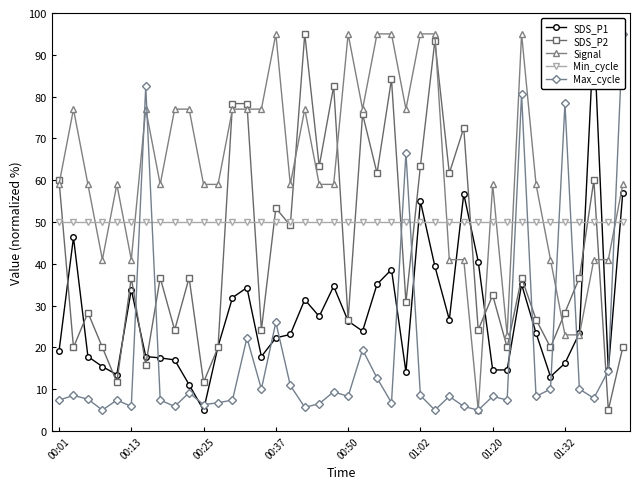

What are all the series names shown in the legend?

SDS_P1, SDS_P2, Signal, Min_cycle, Max_cycle